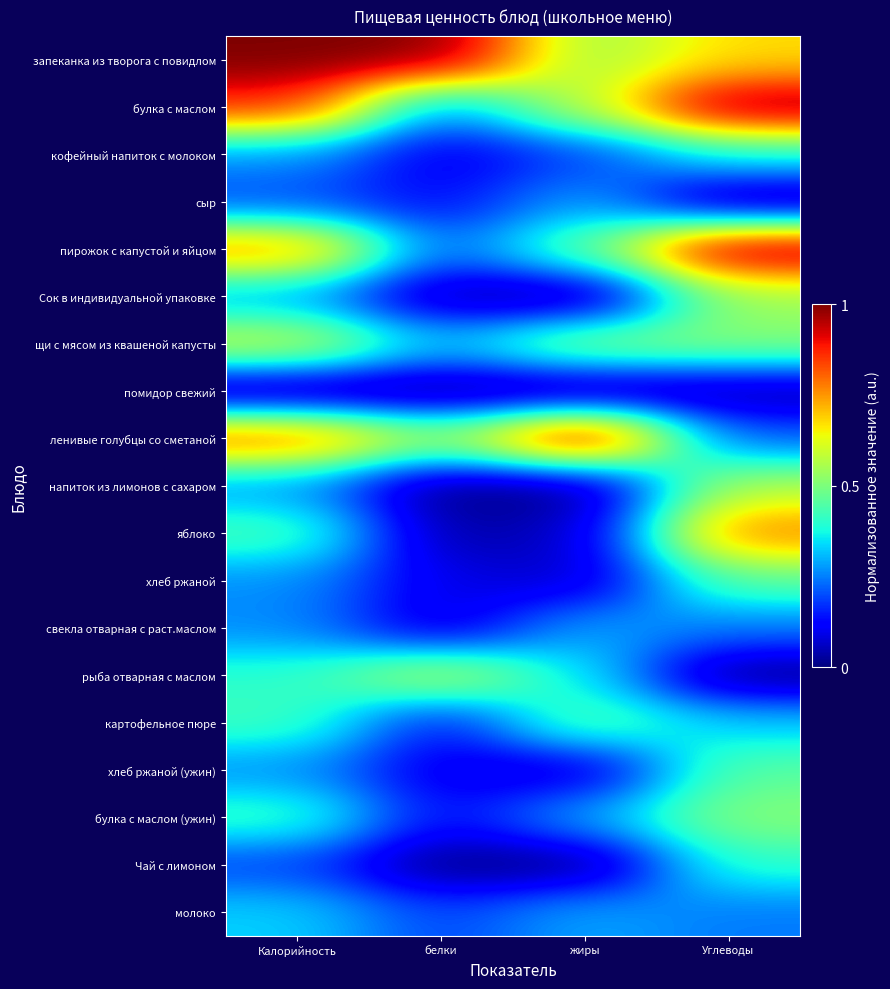

What is the maximum value shown in the chart?

1.0